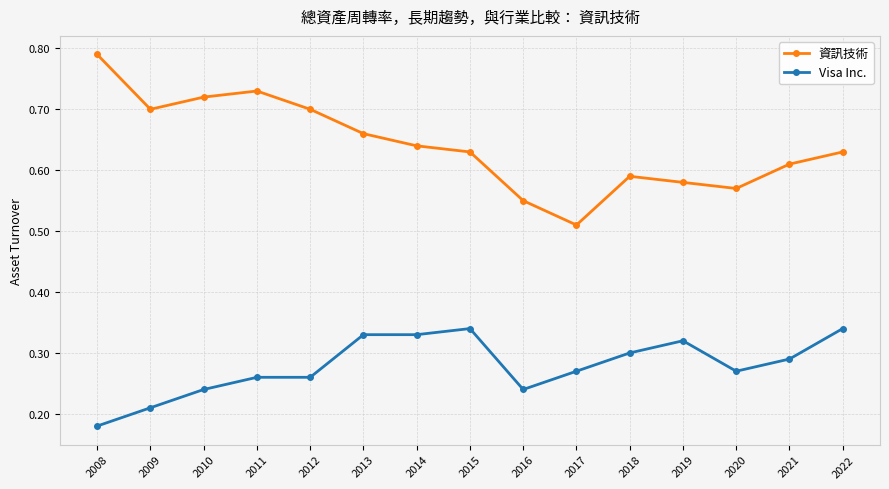

Rank the series at 2014 from highest to lowest value.

資訊技術, Visa Inc.